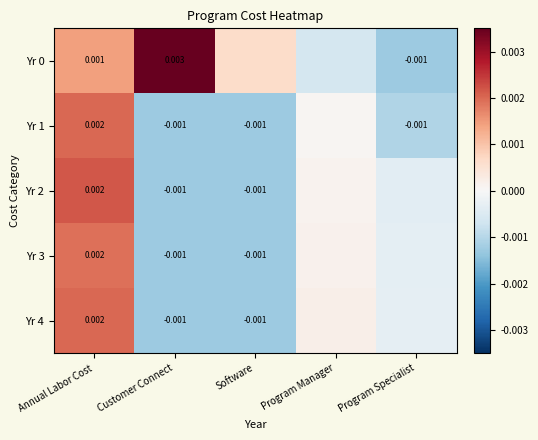

Which category has the highest value in the Yr 3 series?

Annual Labor Cost